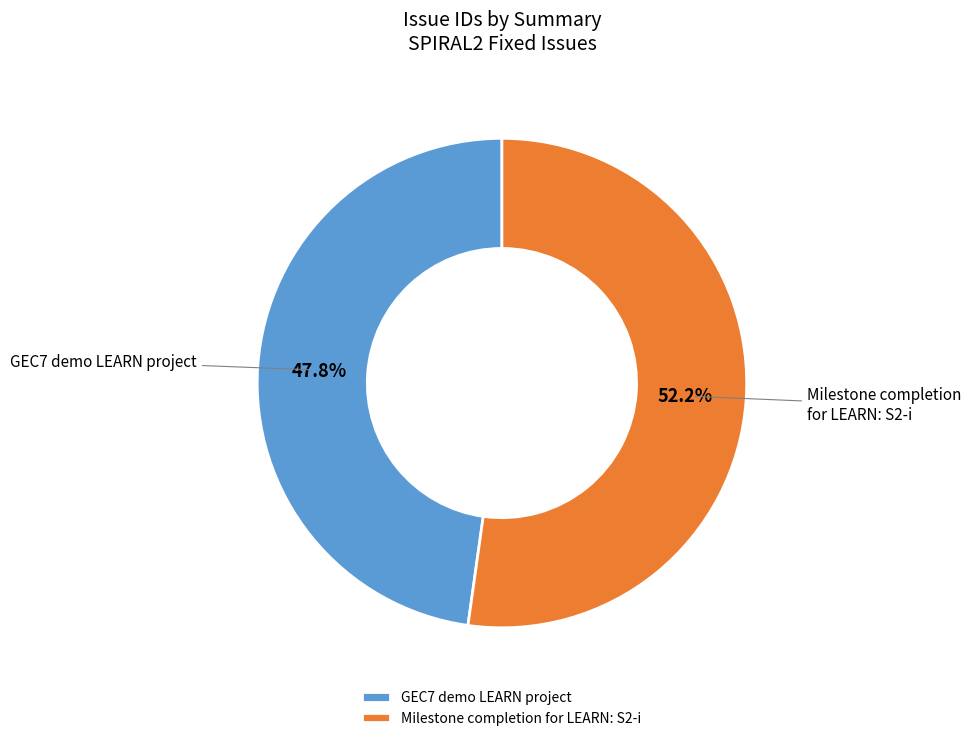

Is it true that Milestone completion for LEARN: S2-i is 52% of the pie?

True